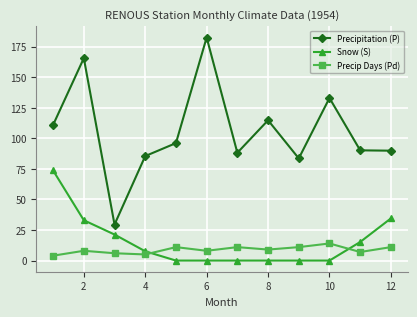

Which series has the largest total across all categories?

Precipitation (P)